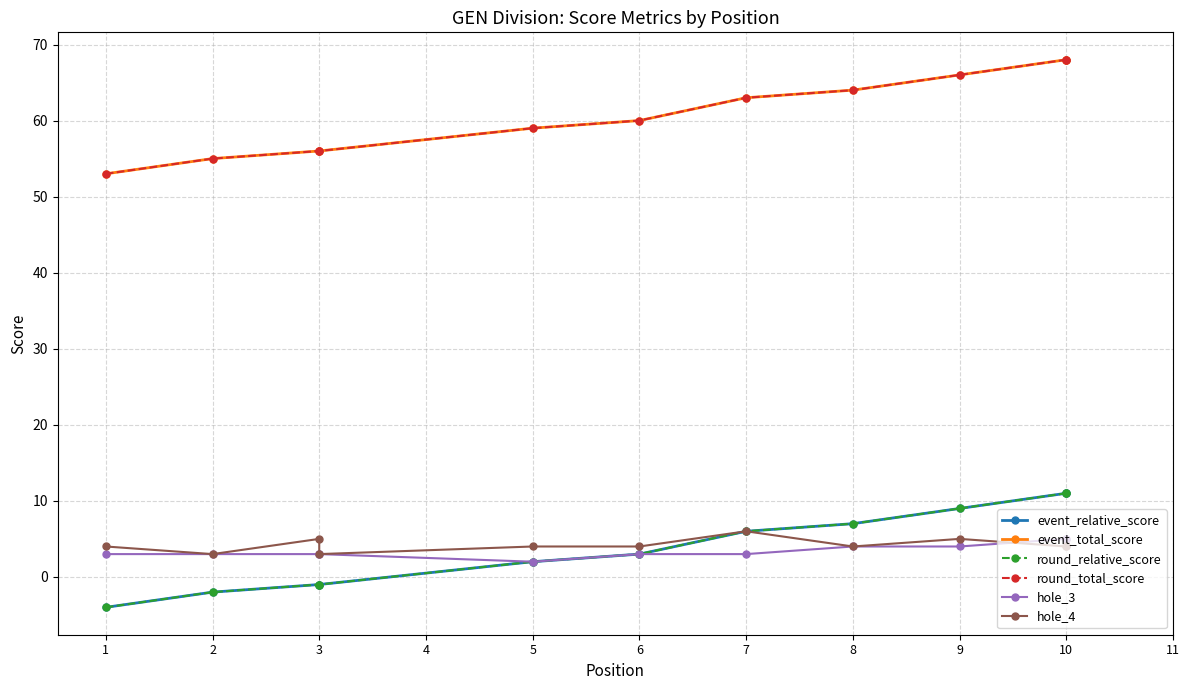

What is the difference between the event_relative_score values at 1 and 9?

13